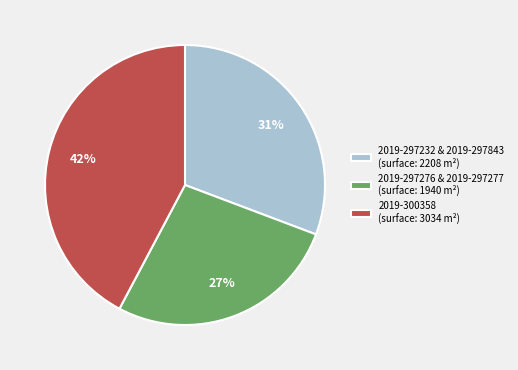

Which has a higher value, 2019-297232 & 2019-297843 (surface: 2208 m²) or 2019-297276 & 2019-297277 (surface: 1940 m²)?

2019-297232 & 2019-297843 (surface: 2208 m²)